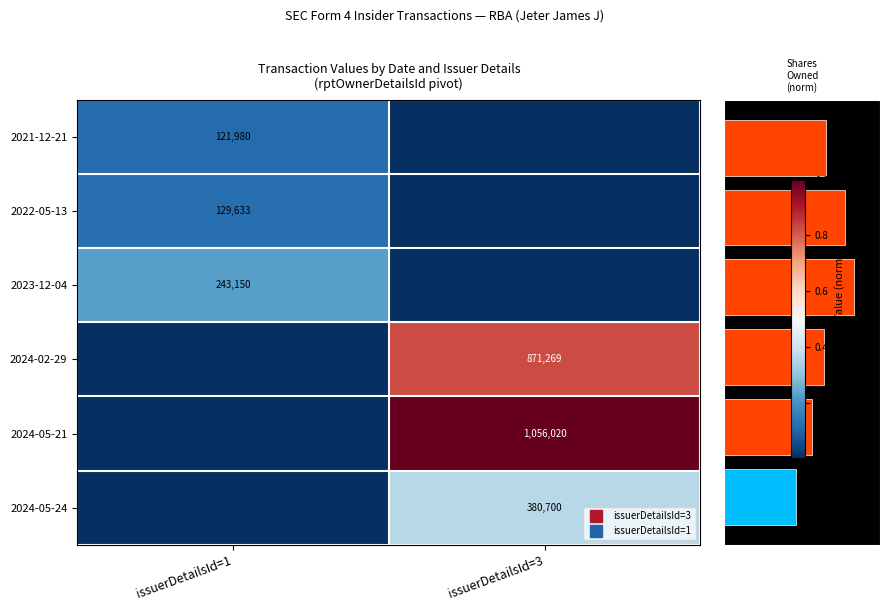

Count the number of categories in the chart.

2